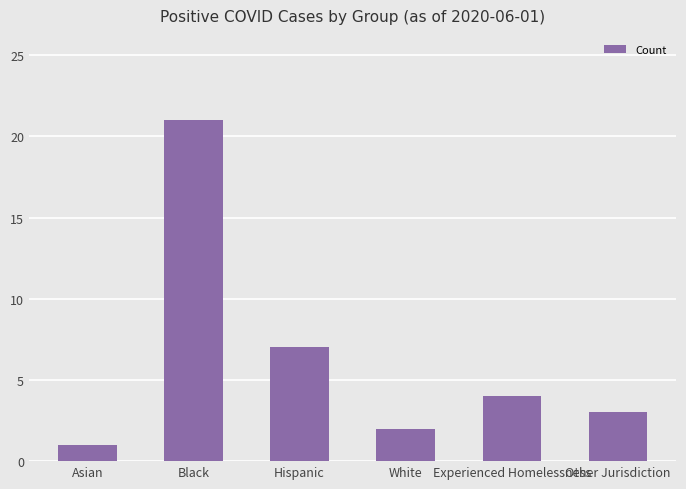

Between Asian and White, which is larger?

White